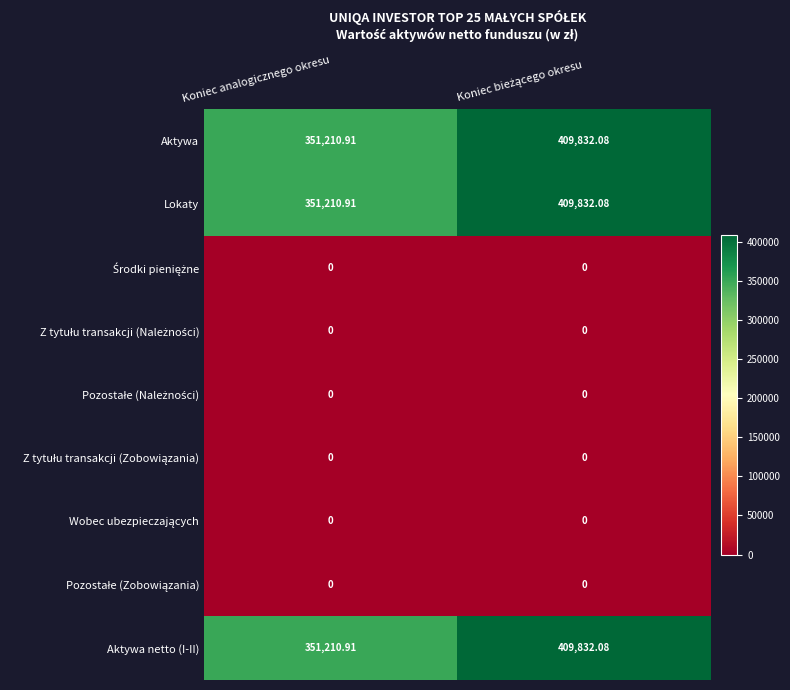

What is the difference between the highest and lowest values at Koniec analogicznego okresu?

351210.9